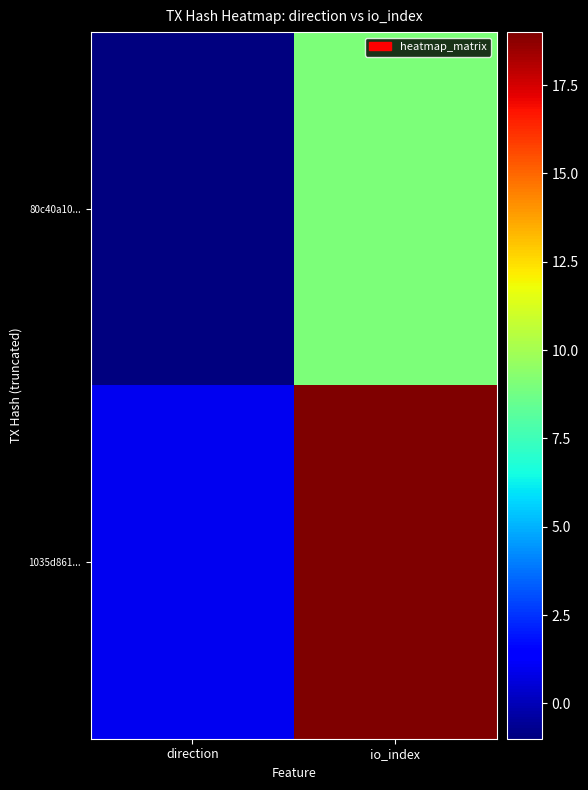

At which category is the sum across all series the highest?

io_index